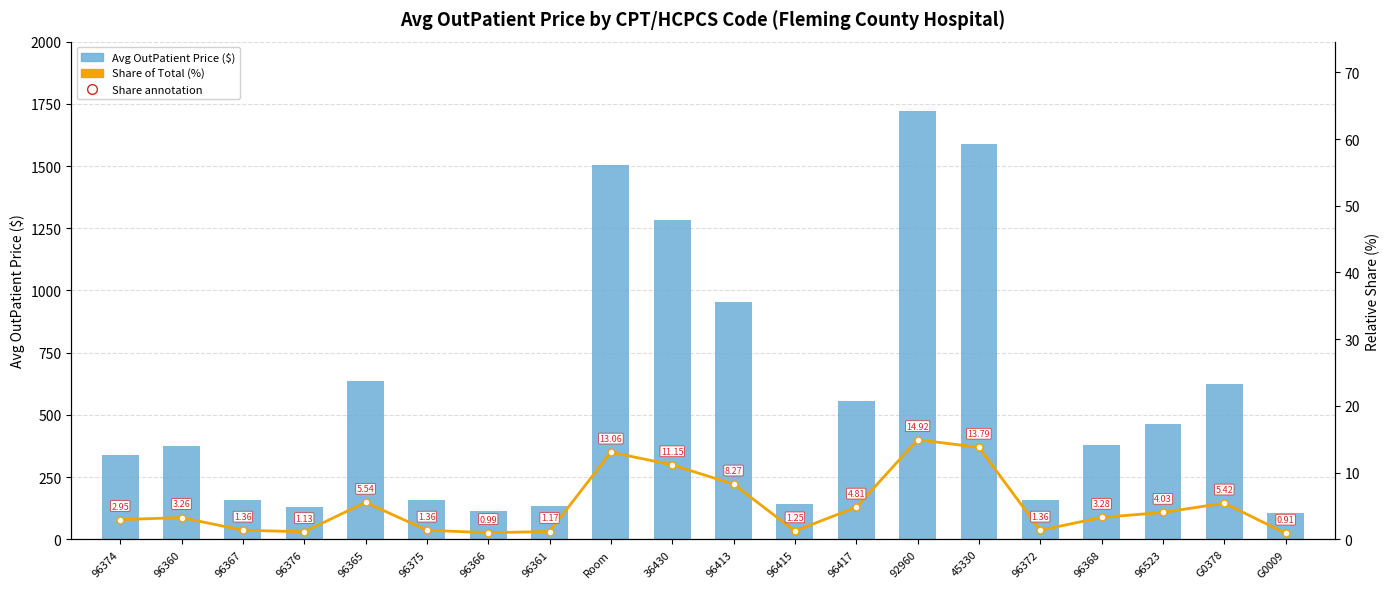

What value does the Avg OutPatient Price ($) series have at 92960?

1720.0